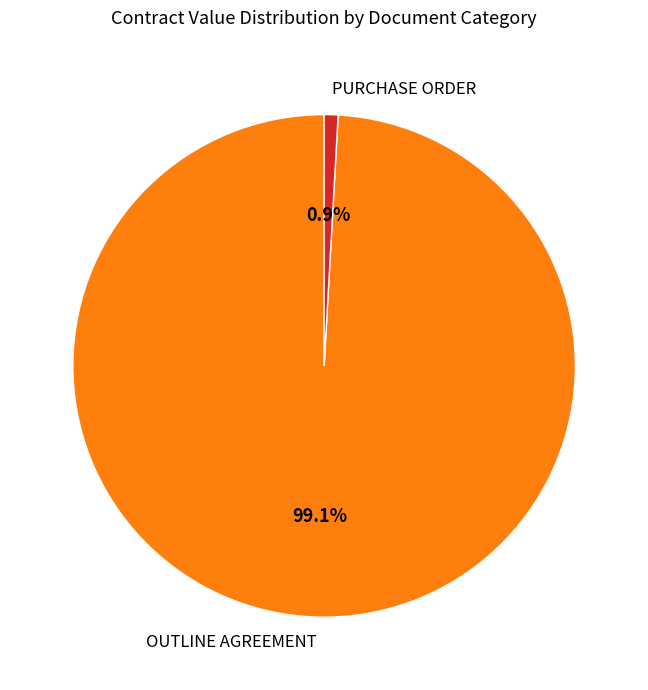

Combined, do OUTLINE AGREEMENT and PURCHASE ORDER account for over 50%?

Yes